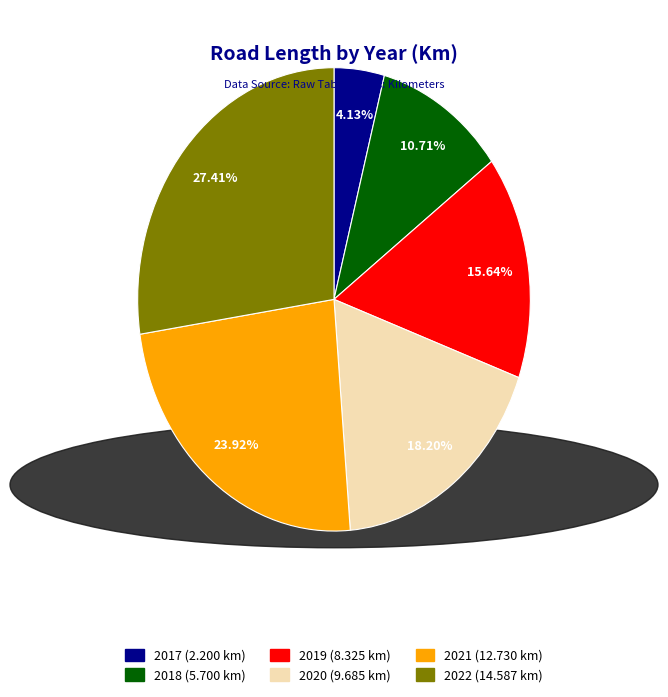

How many slices are in this pie chart?

6